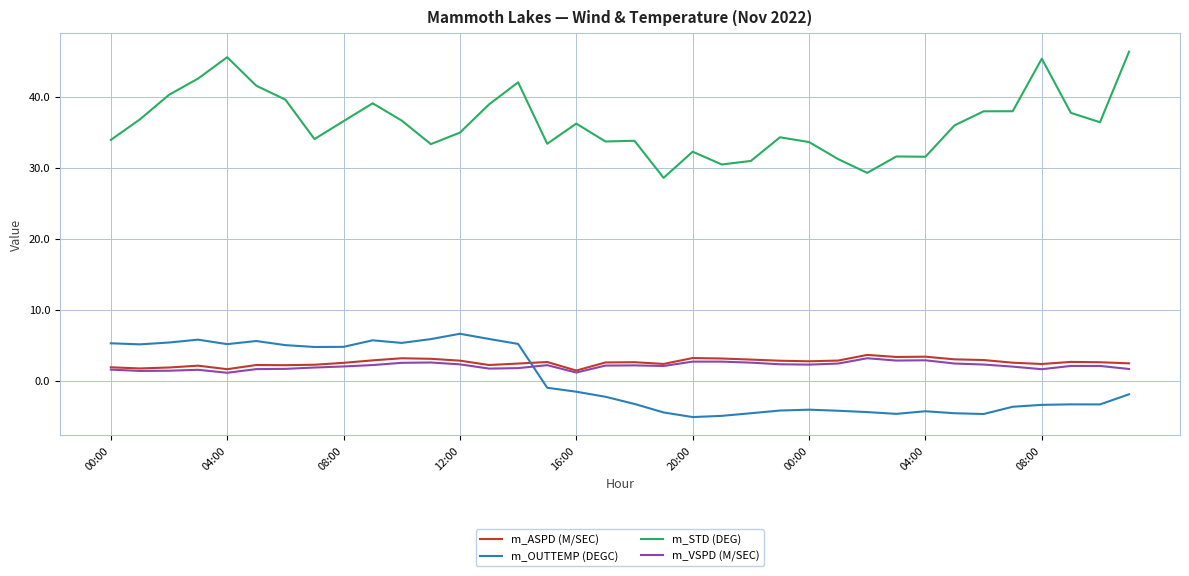

Which series has the widest spread of values?

m_STD (DEG)